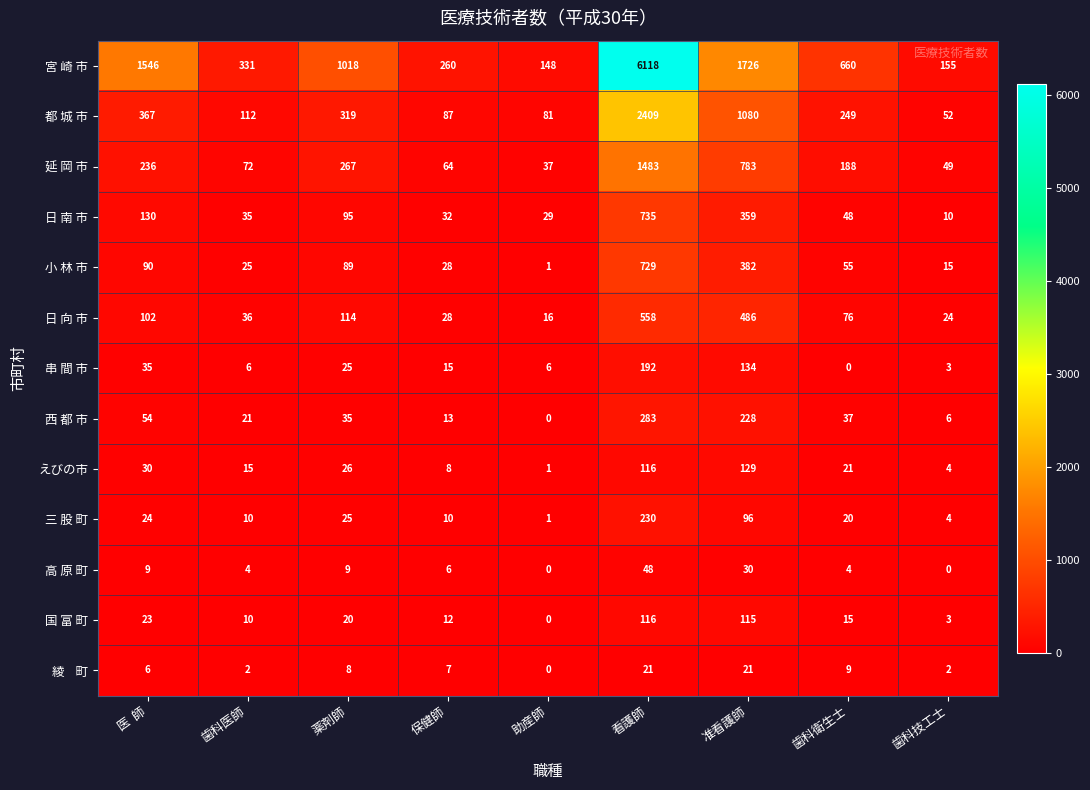

Where is 小 林 市 nearest to the value 365?

准看護師